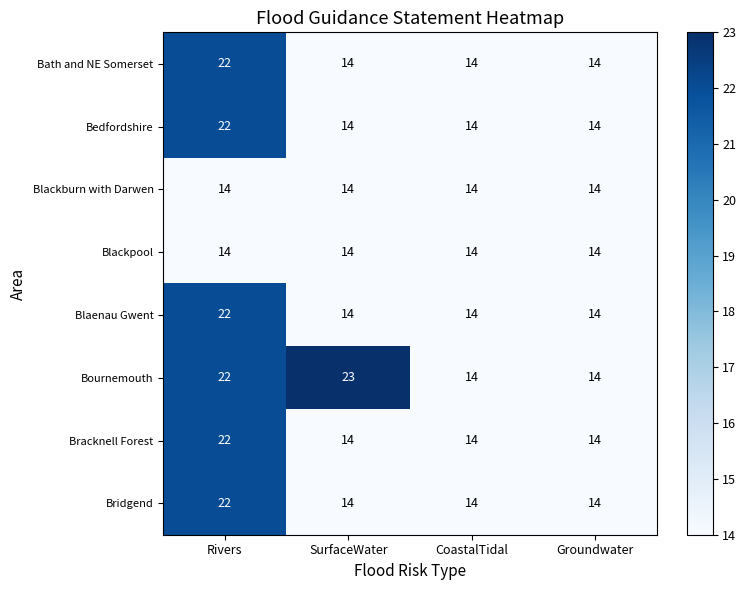

Is it true that Blaenau Gwent equals 22 at Rivers?

True